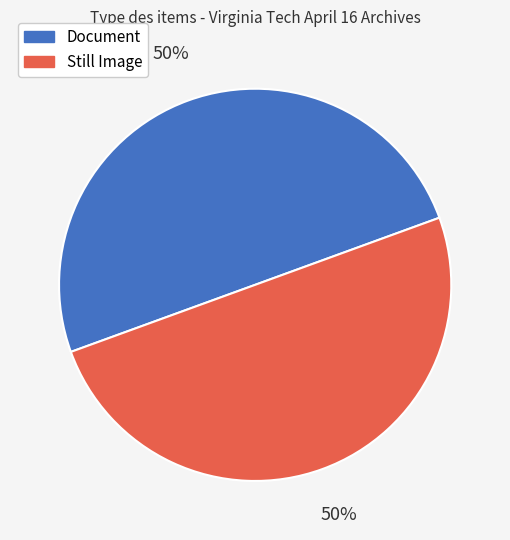

To the nearest percent, what is the combined percentage of Document and Still Image?

100%